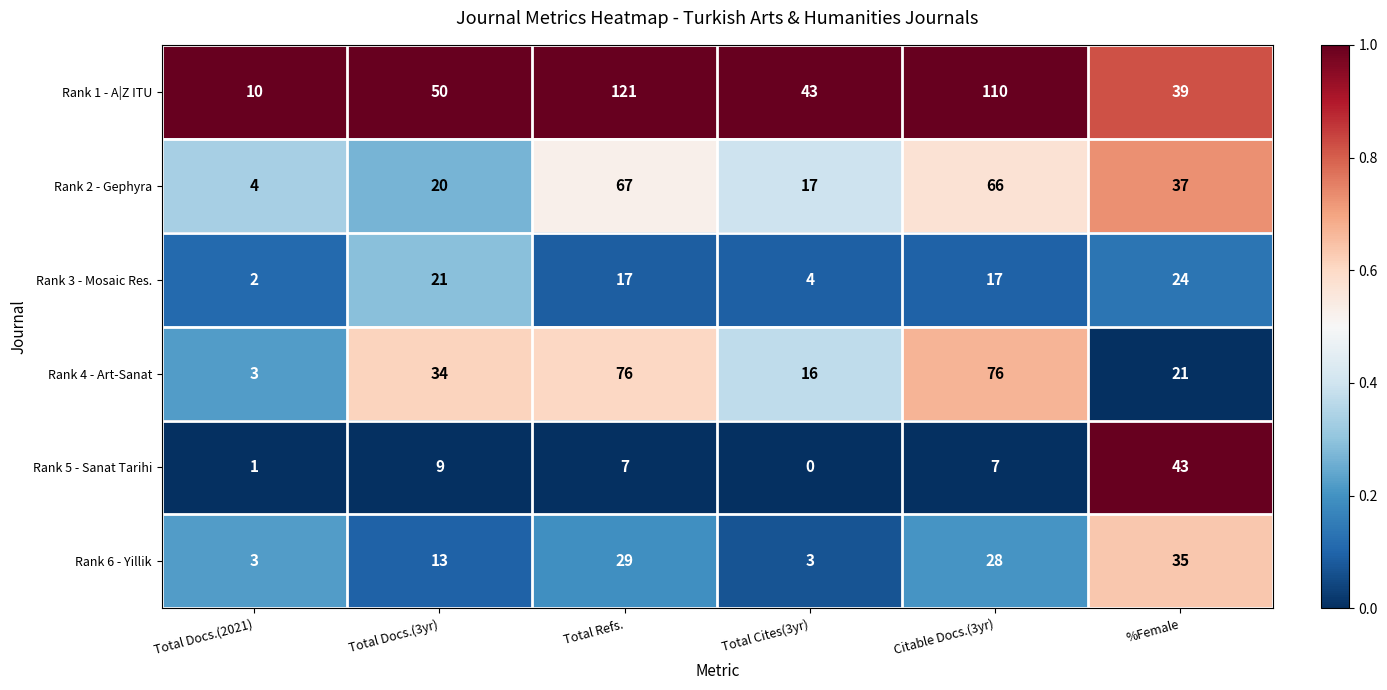

Rank the series at Total Refs. from highest to lowest value.

Rank 1 - A|Z ITU, Rank 4 - Art-Sanat, Rank 2 - Gephyra, Rank 6 - Yillik, Rank 3 - Mosaic Res., Rank 5 - Sanat Tarihi